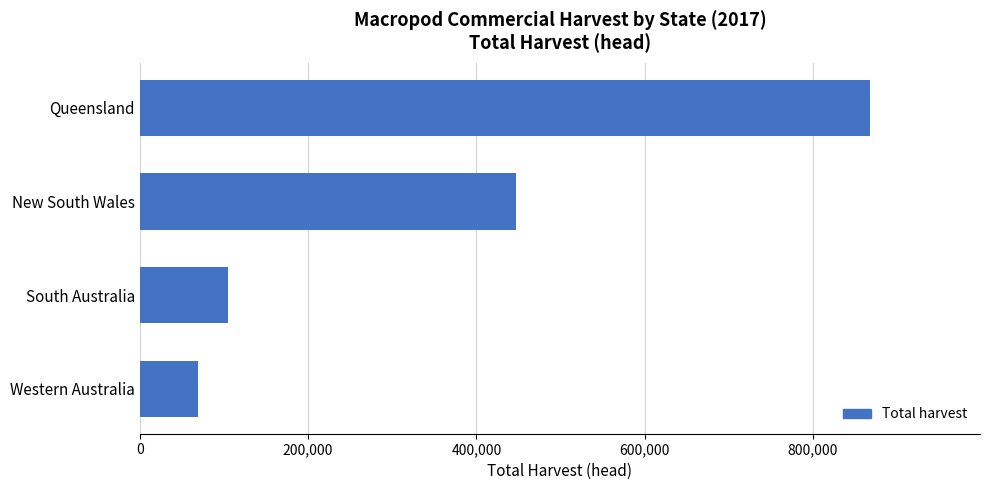

Is it true that the value at New South Wales is 263258?

False